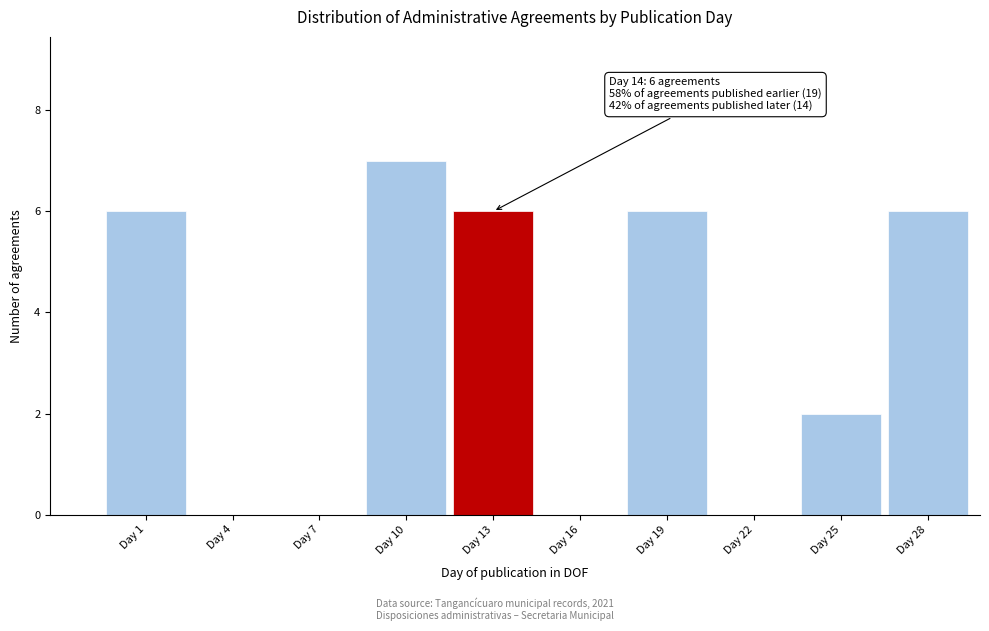

Reading left to right, list all the values displayed in this chart.

Day 1=6	Day 4=0	Day 7=0	Day 10=7	Day 13=6	Day 16=0	Day 19=6	Day 22=0	Day 25=2	Day 28=6